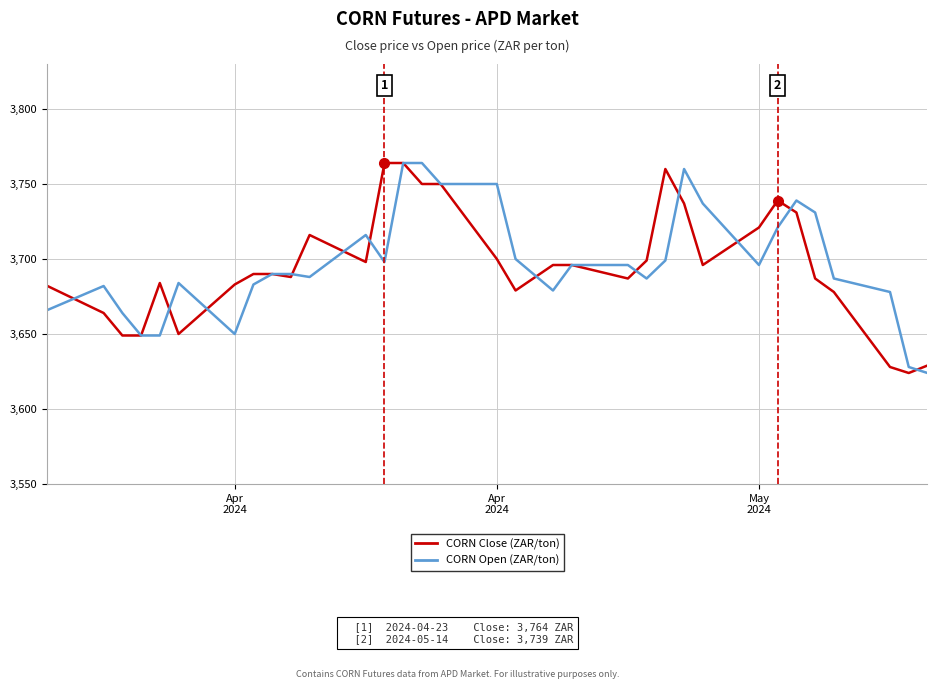

What is the minimum value for CORN Open (ZAR/ton)?

3624